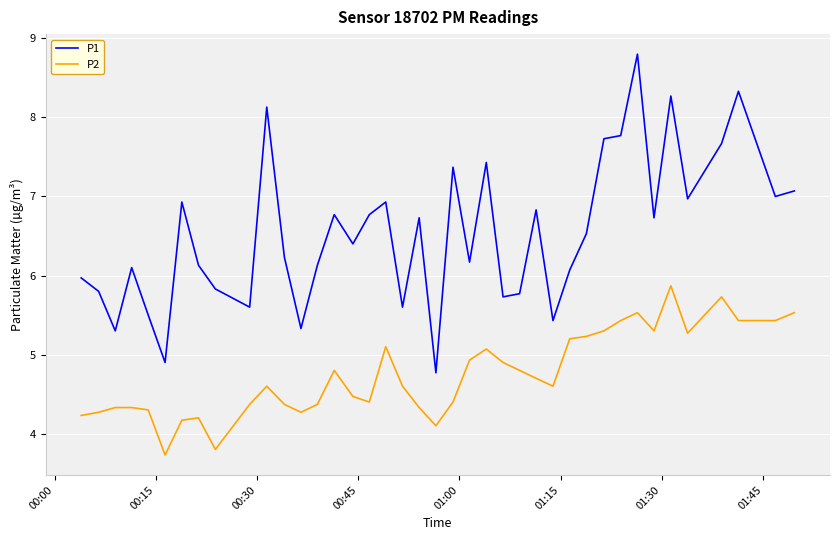

Which series has the largest range (max minus min)?

P1